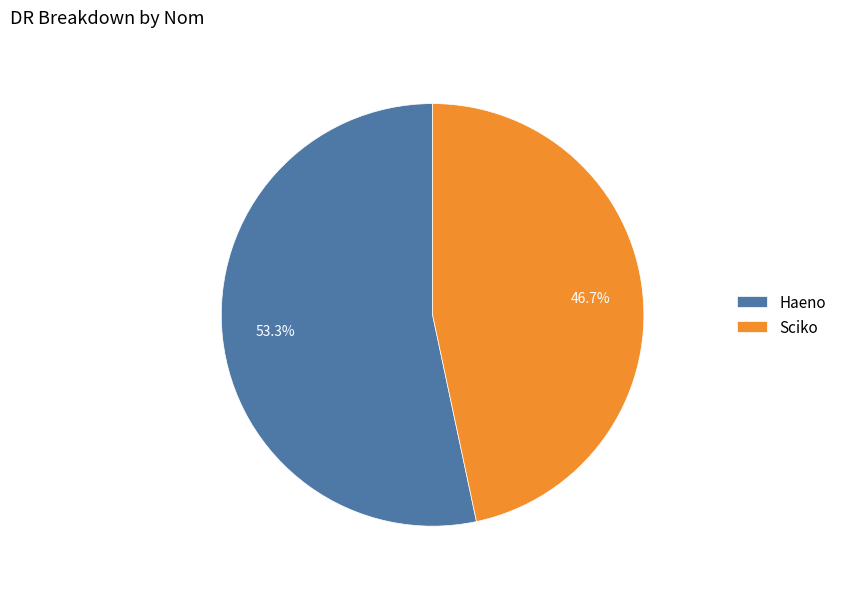

Rank the categories by value from lowest to highest.

Sciko, Haeno